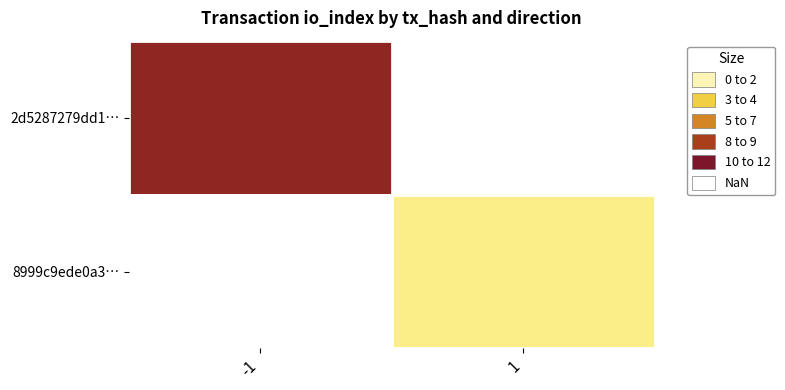

What is the lowest value of the 2d5287279dd1… series?

10.0